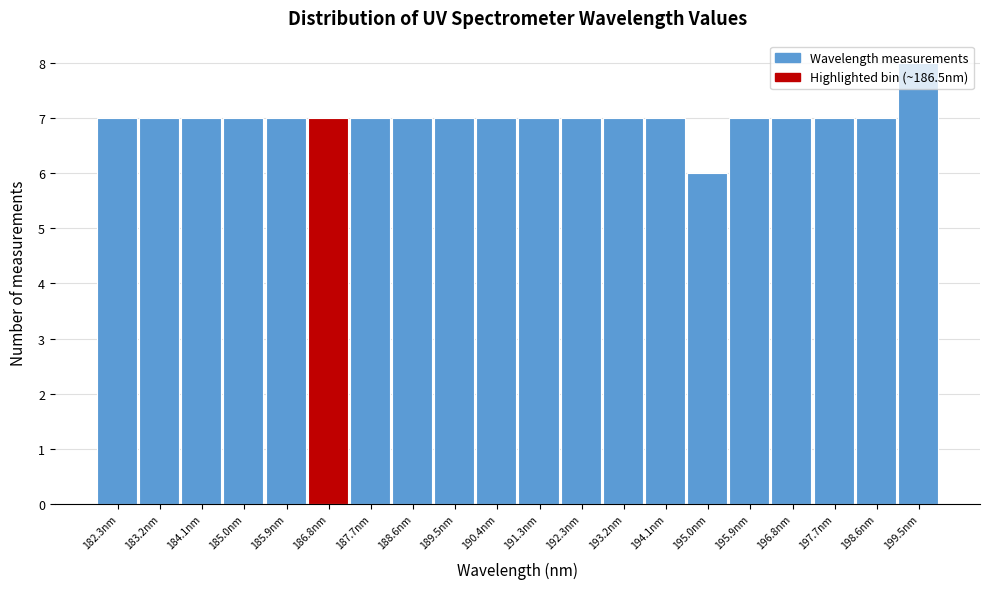

Reading left to right, transcribe this chart: for each bar, give the range it covers on the x-axis and its height. Neither the bar edges nor the heights are printed on the chart, so give them approximately, as read against the axes.

181.8 to 182.7: 7
182.7 to 183.7: 7
183.7 to 184.6: 7
184.6 to 185.5: 7
185.5 to 186.4: 7
186.4 to 187.3: 7
187.3 to 188.2: 7
188.2 to 189.1: 7
189.1 to 190.0: 7
190.0 to 190.9: 7
190.9 to 191.8: 7
191.8 to 192.7: 7
192.7 to 193.6: 7
193.6 to 194.5: 7
194.5 to 195.4: 6
195.4 to 196.3: 7
196.3 to 197.2: 7
197.2 to 198.1: 7
198.1 to 199.0: 7
199.0 to 199.9: 8